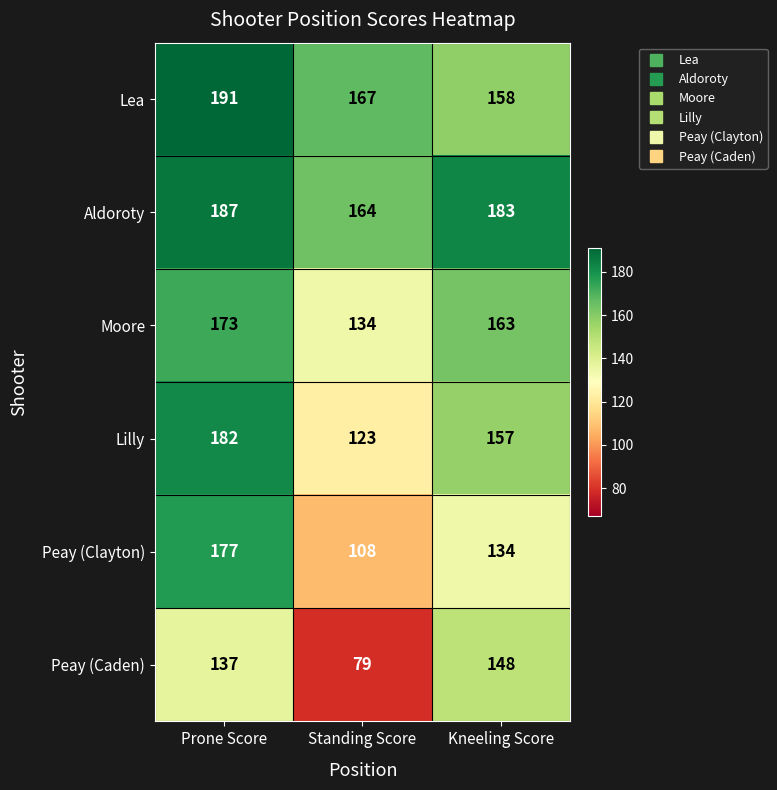

At which category is the sum across all series the highest?

Prone Score